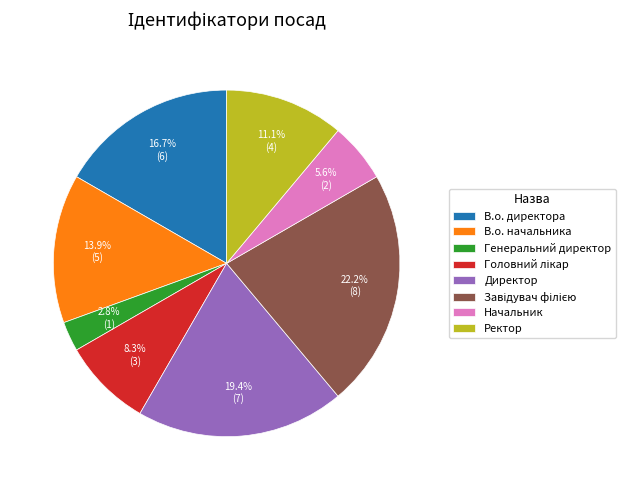

Is it true that Ректор is 11% of the pie?

True